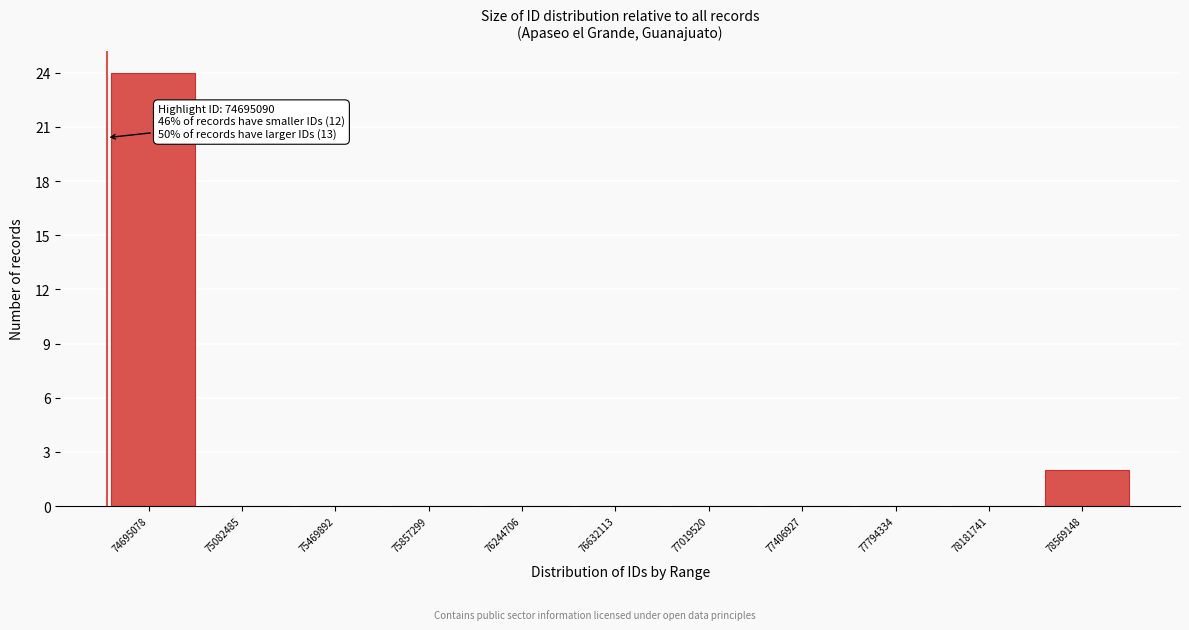

Reading right to left, what are all the values shown in this chart?

78569148=2	78181741=0	77794334=0	77406927=0	77019520=0	76632113=0	76244706=0	75857299=0	75469892=0	75082485=0	74695078=24